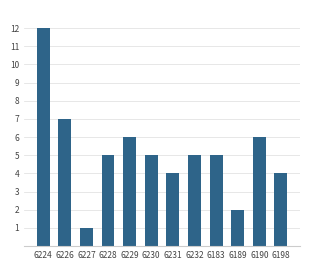

What is the change in value from 6229 to 6198?

-2